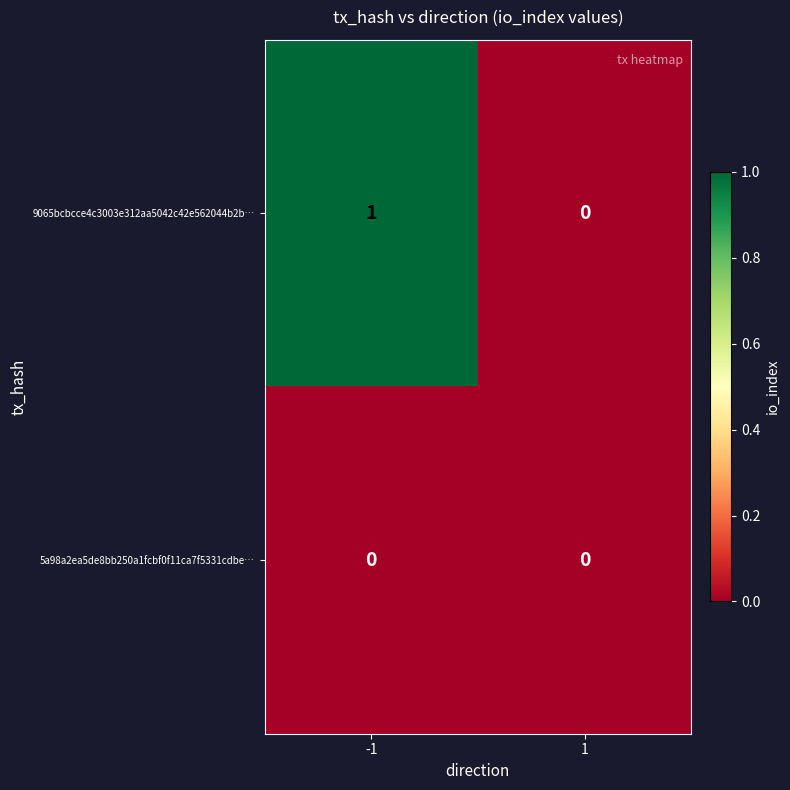

Reading left to right, extract all data points from this chart.

9065bcbcce4c3003e312aa5042c42e562044b2b…: -1=1	1=0
5a98a2ea5de8bb250a1fcbf0f11ca7f5331cdbe…: -1=0	1=0